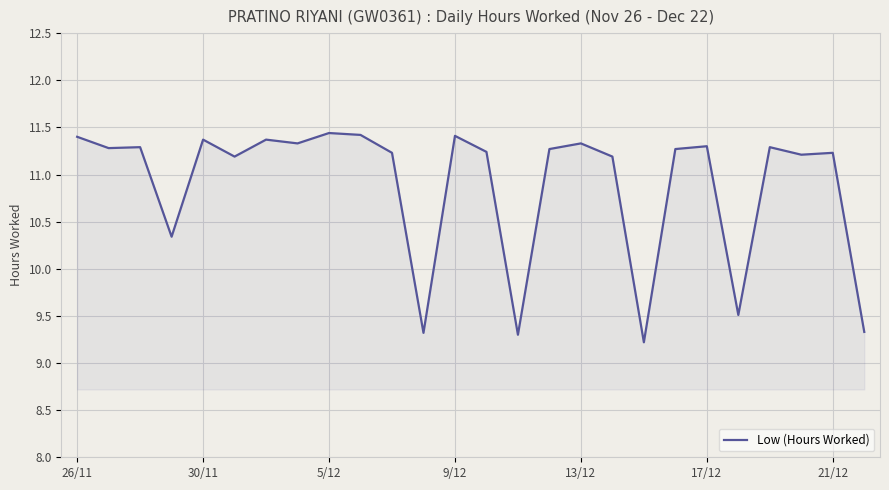

What is the maximum value shown in the chart?

11.4